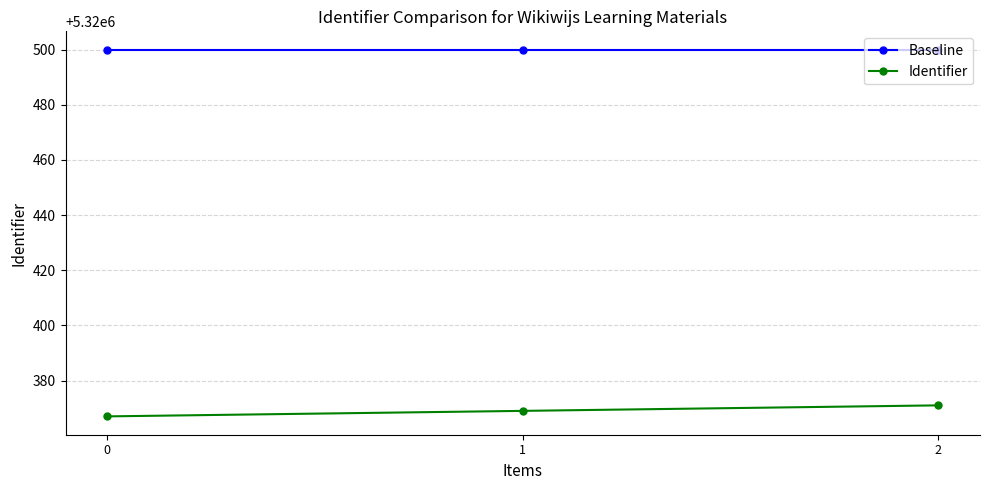

True or false: Identifier has a value of 3216000 at 0.

False